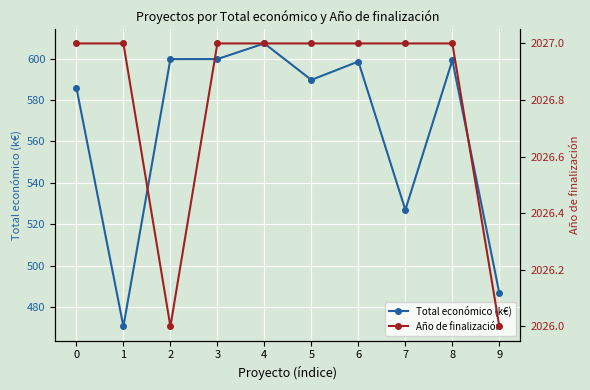

What is the difference between the Total económico (k€) values at 0 and 3?

13.9